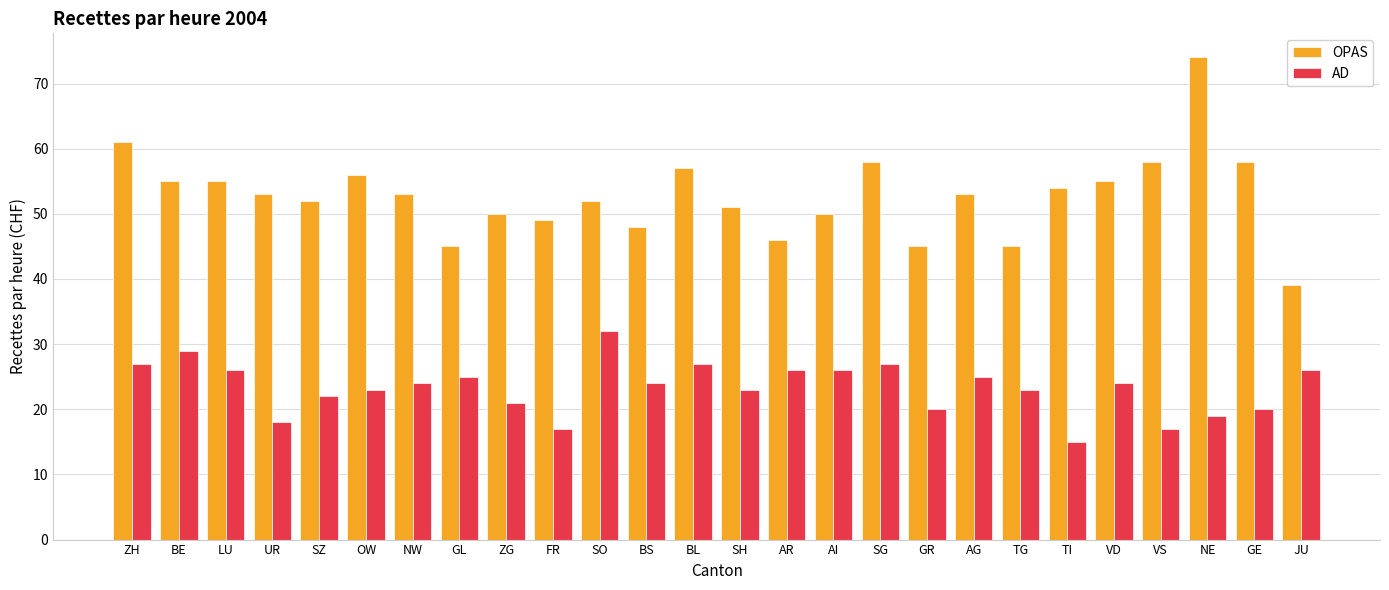

What is the difference between the highest and lowest values at FR?

32